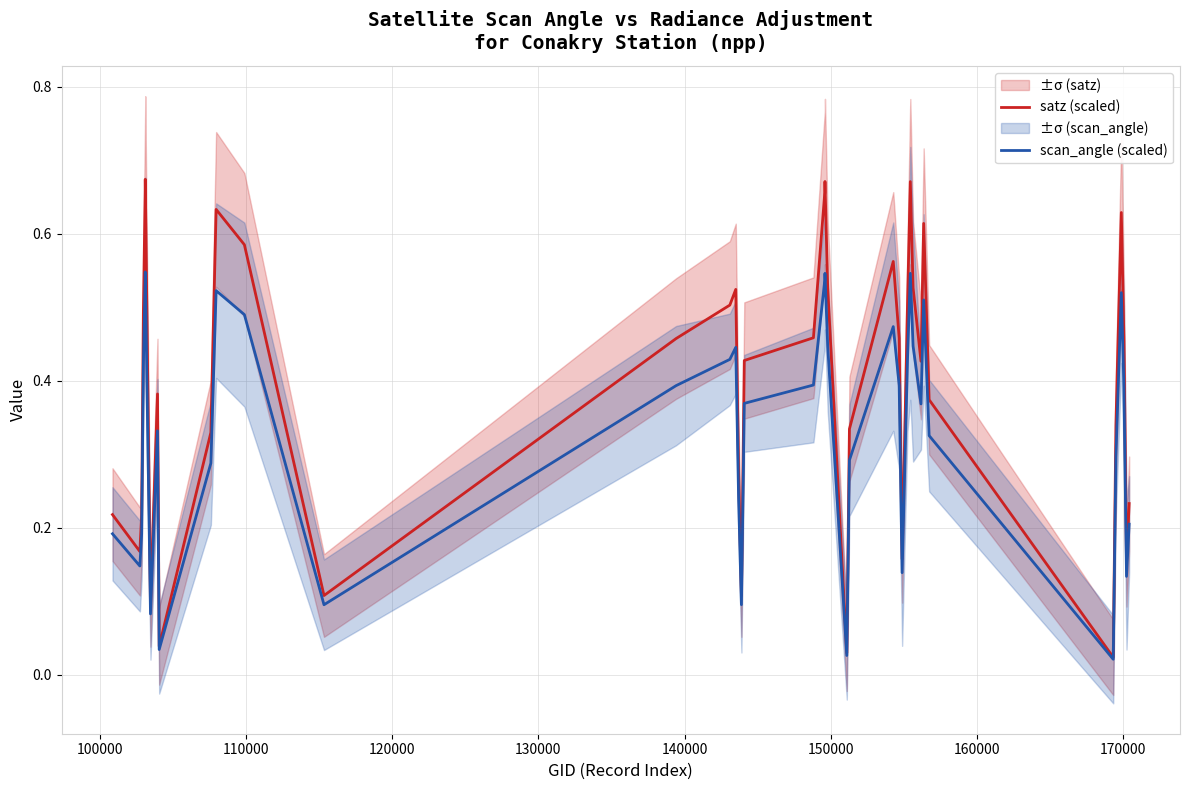

How many series are shown in this chart?

2